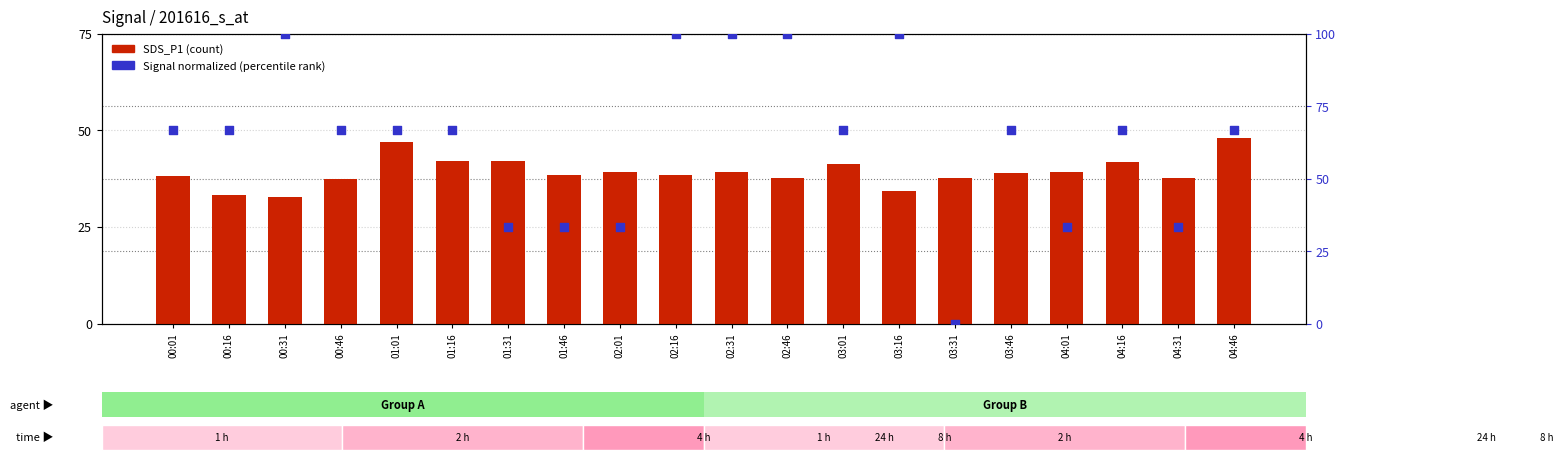

Is the value of Signal (normalized) at 00:01 greater than the value of SDS_P1 at 03:46?

Yes